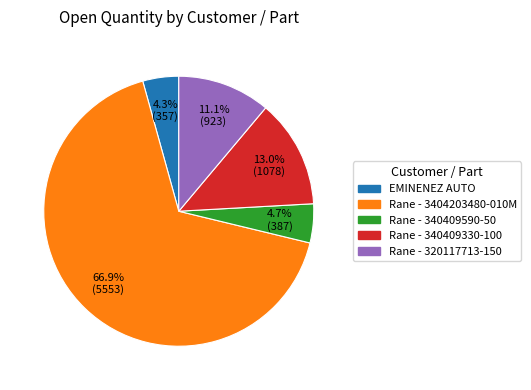

Is there any slice that represents more than half of the pie?

Yes